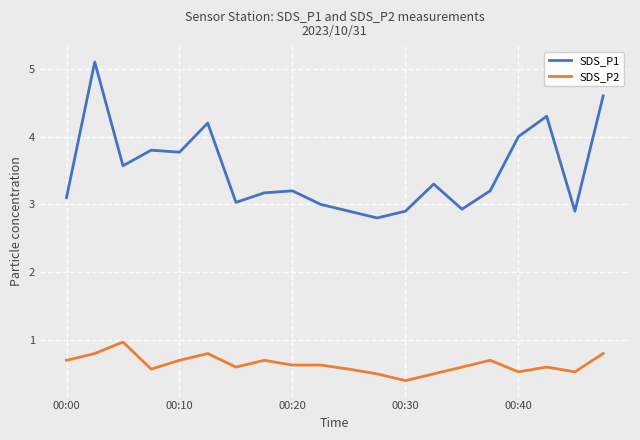

Which series has the largest total across all categories?

SDS_P1